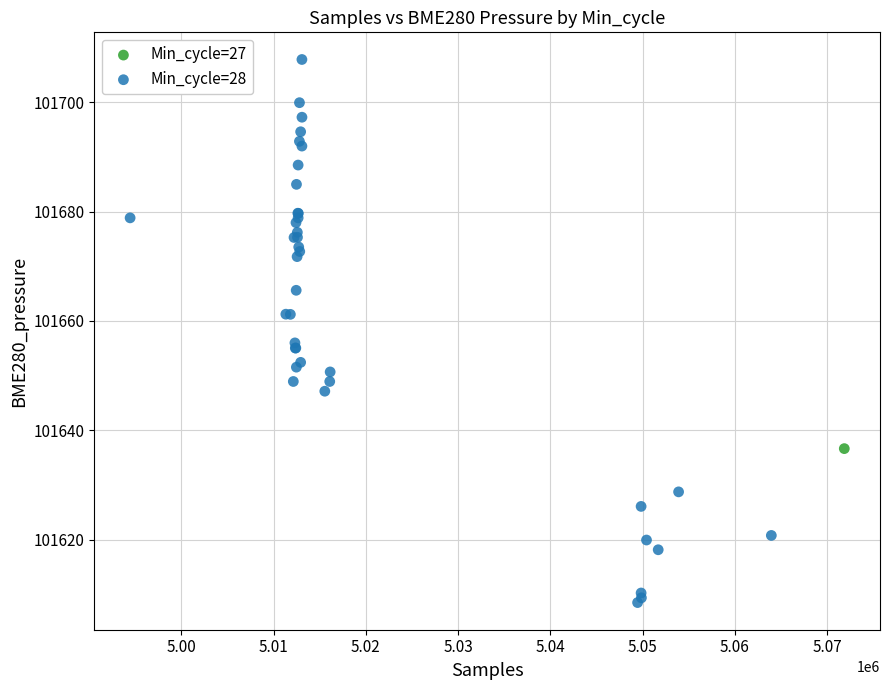

What are all the series names shown in the legend?

Min_cycle=27, Min_cycle=28